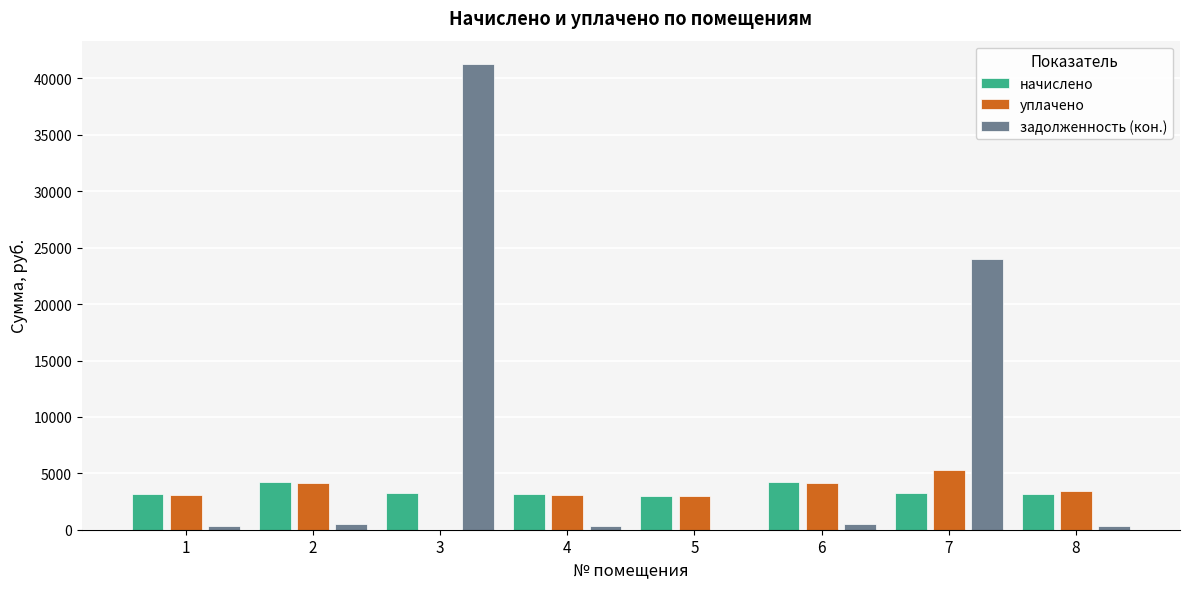

The начислено series shows 3274.1 at 3. True or false?

True